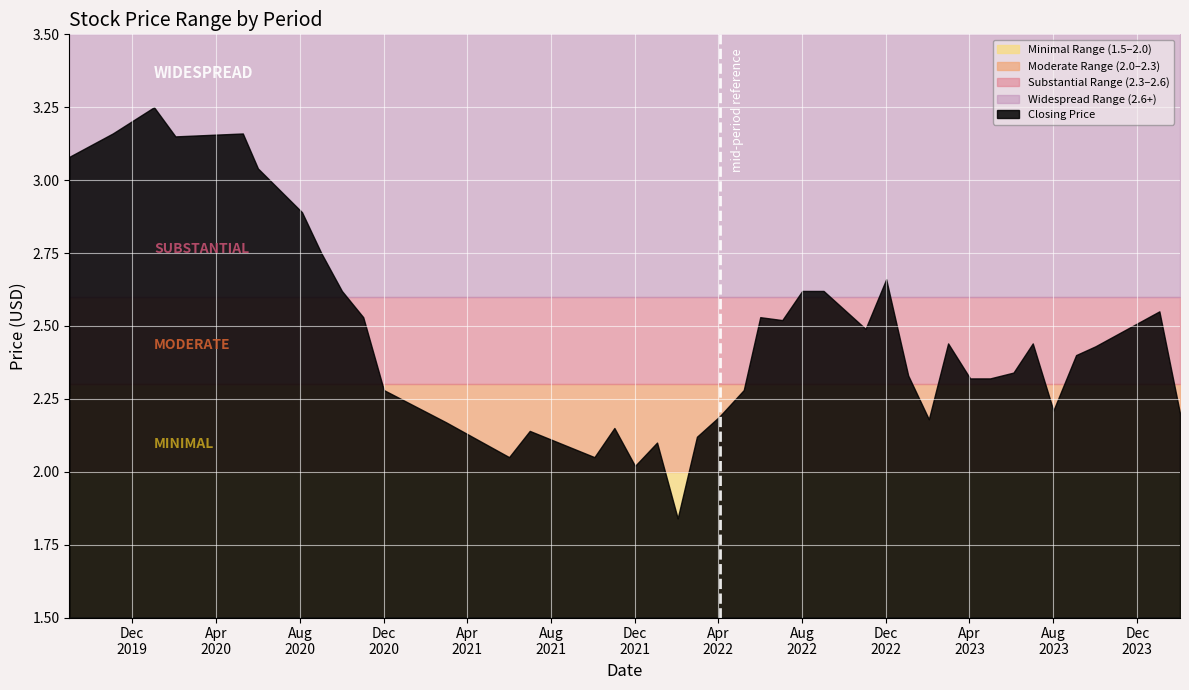

The value of Closing at 02/04/2023 is 0.9. True or false?

False